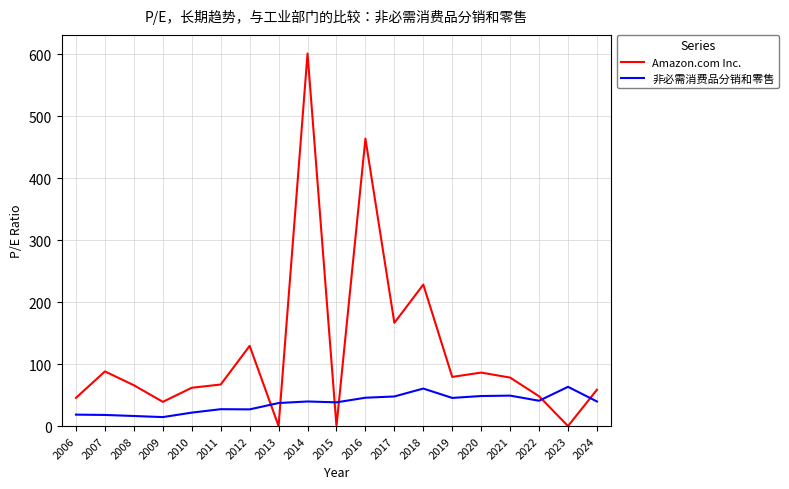

What is the approximate value of 非必需消费品分销和零售 at 2017?

47.8